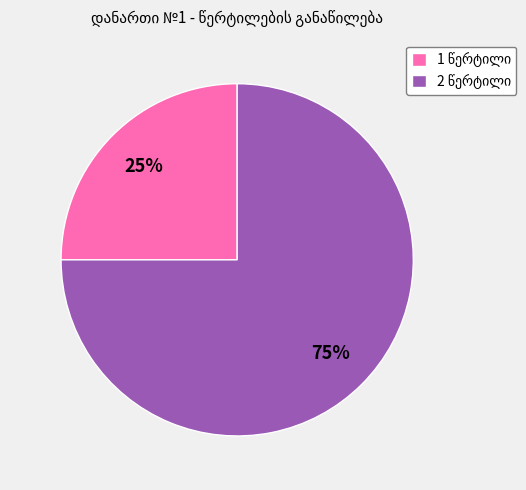

To the nearest percent, what is the difference between the largest and smallest slice percentages?

50%